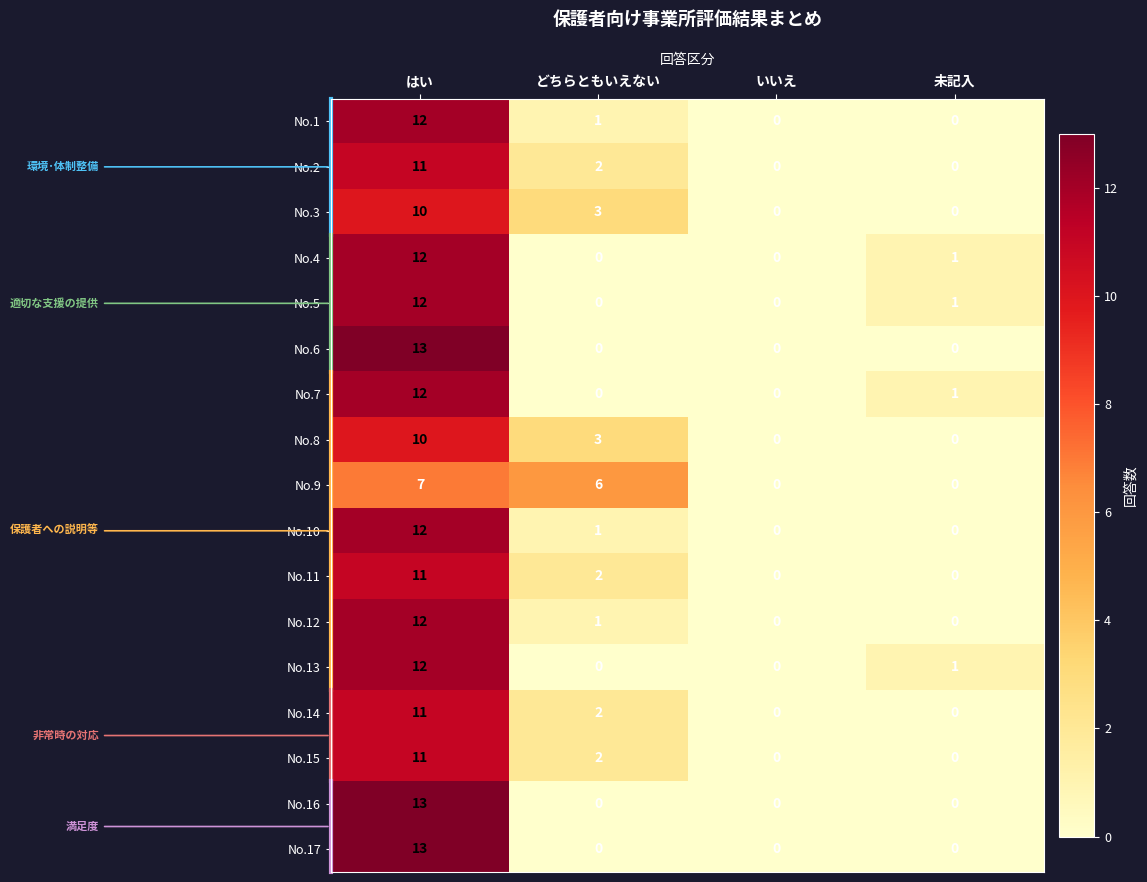

Between どちらともいえない and いいえ, which series saw the biggest shift?

No.9